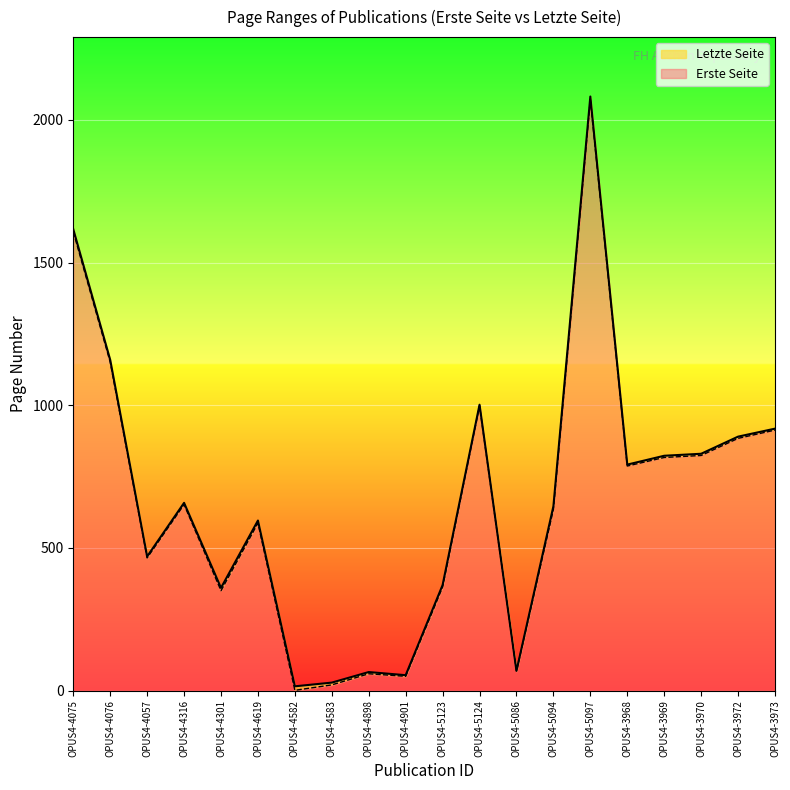

Is it true that Letzte Seite equals 10 at OPUS4-4582?

False